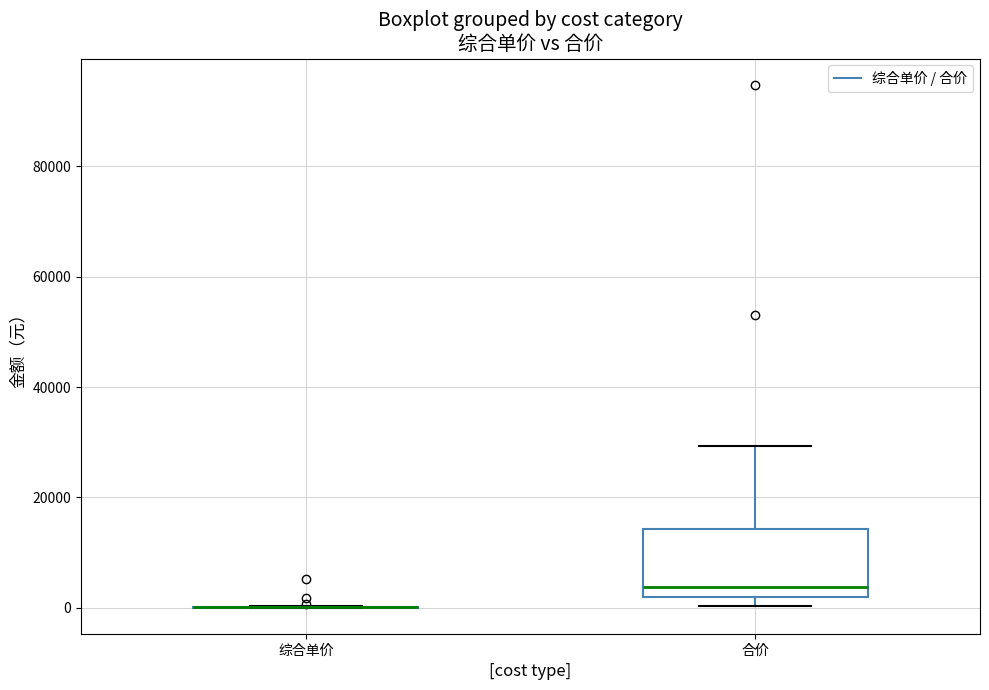

Reading left to right, read every box against the y-axis: the position of its median line, the range the box covers, and the ends of its whiskers. The values are not printed on the chart, so give them approximately, as read against the axis.

综合单价: box collapsed to a line at 0, whiskers 0 to 0
合价: median 4000, box 2000 to 14000, whiskers 0 to 30000